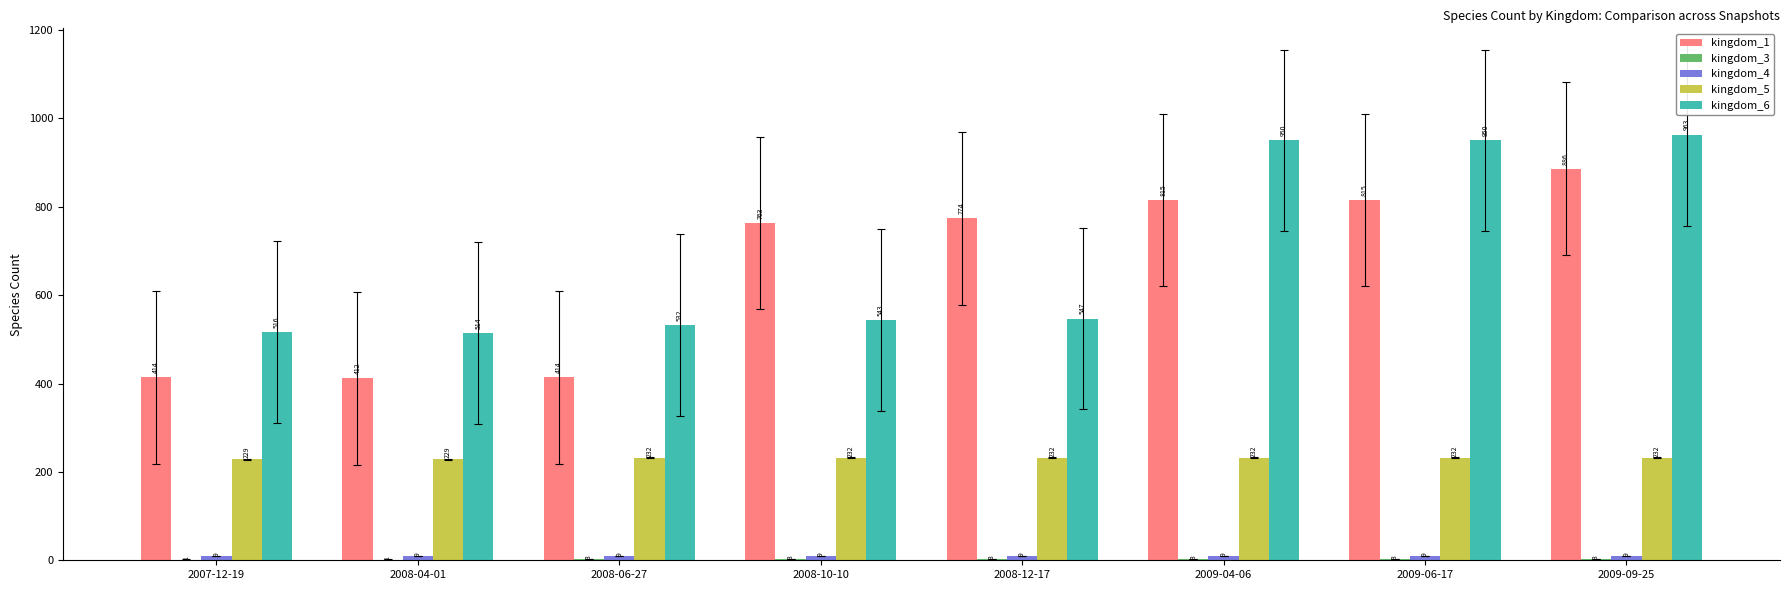

What is the spread (max minus min) of values at 2008-10-10?

760